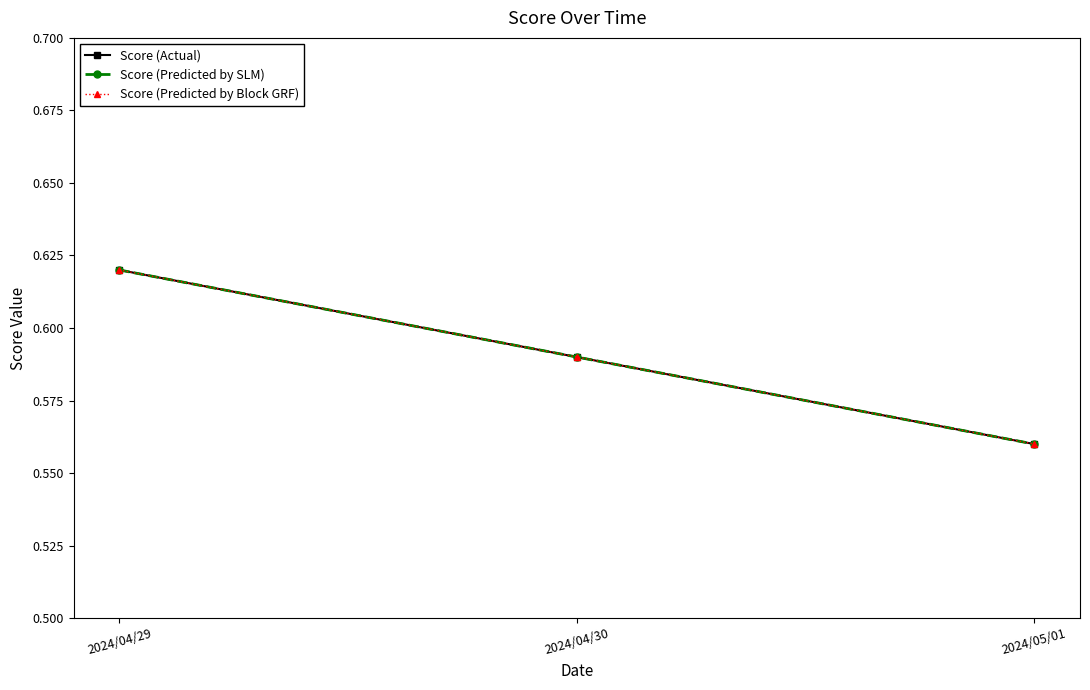

At how many categories does at least one series exceed 0?

3